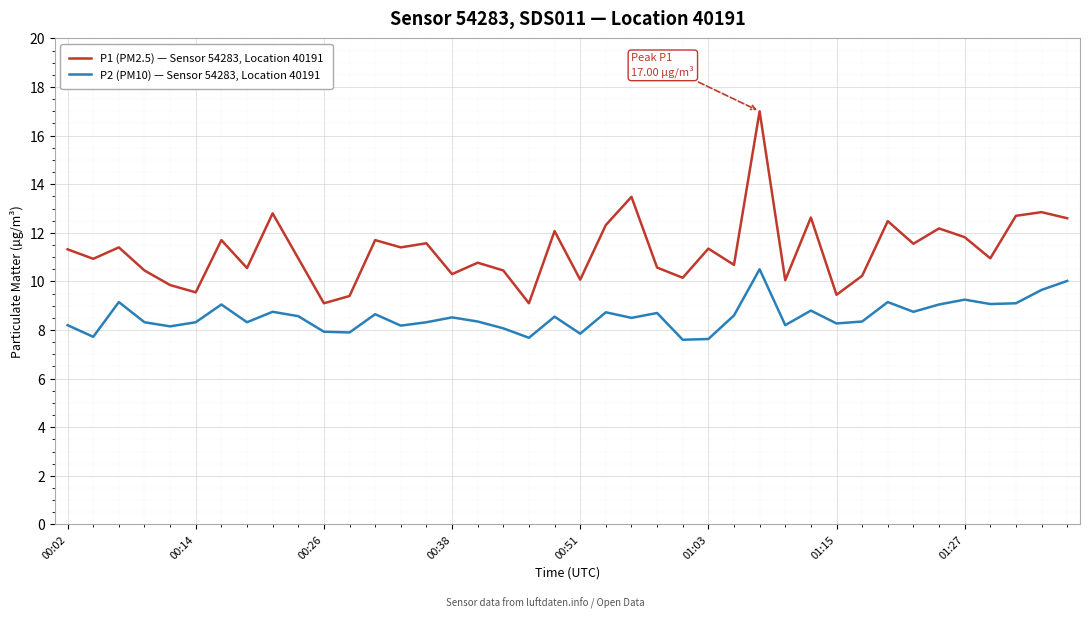

Which series has the largest total across all categories?

P1 (PM2.5) — Sensor 54283, Location 40191